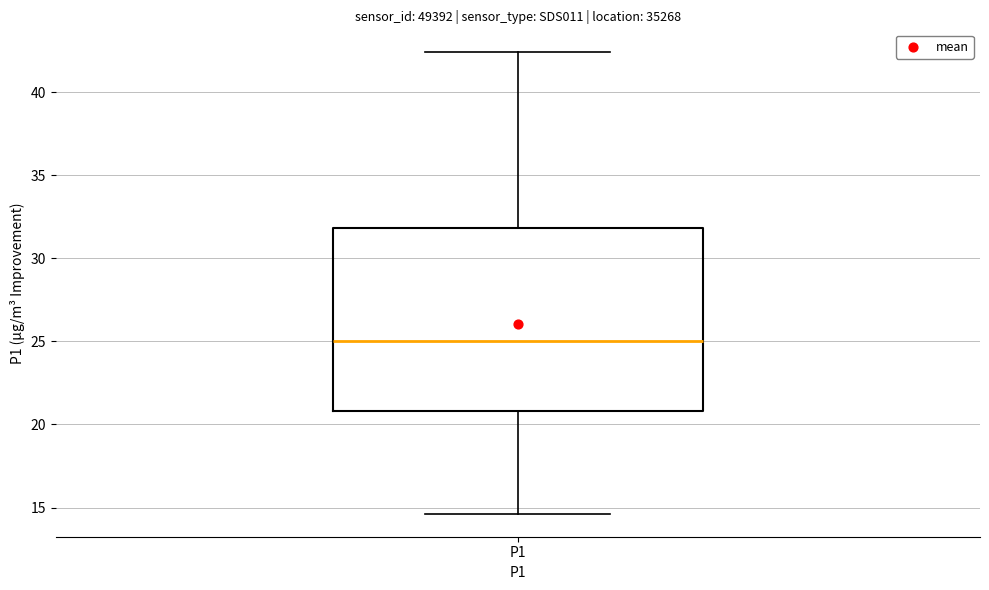

Read this box plot against the y-axis: the position of the median line, the range covered by the box, and the ends of both whiskers. The values are not printed on the chart, so give them approximately, as read against the axis.

median 25.0, box 21.0 to 32.0, whiskers 14.5 to 42.5